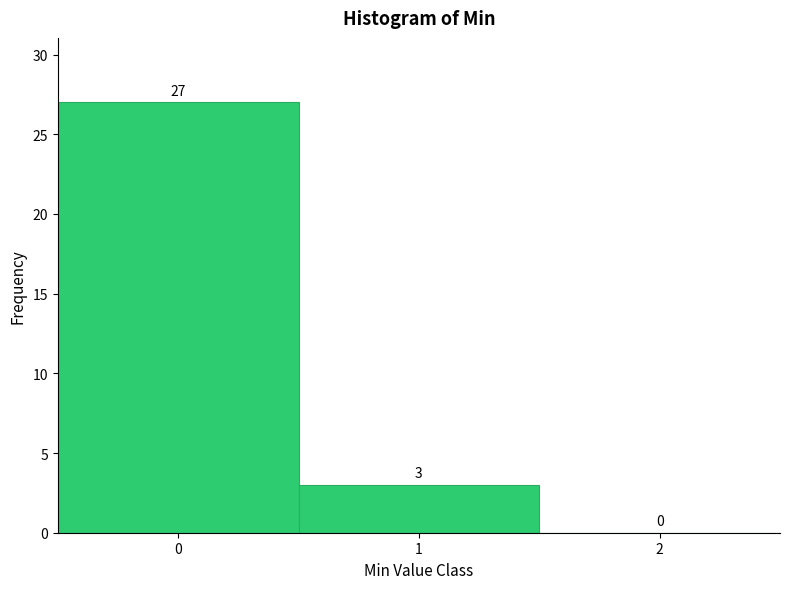

Reading left to right, transcribe this chart: for each bar, give the range it covers on the x-axis and its height.

-0.5 to 0.5: 27
0.5 to 1.5: 3
1.5 to 2.5: 0